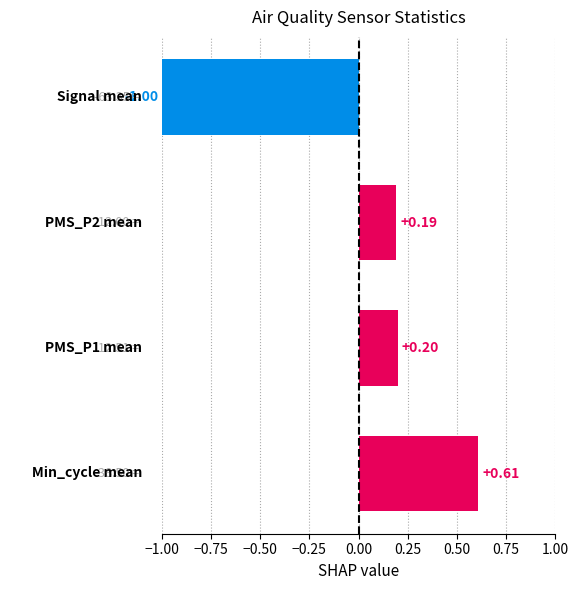

What is the difference between the maximum and second lowest values?

0.4